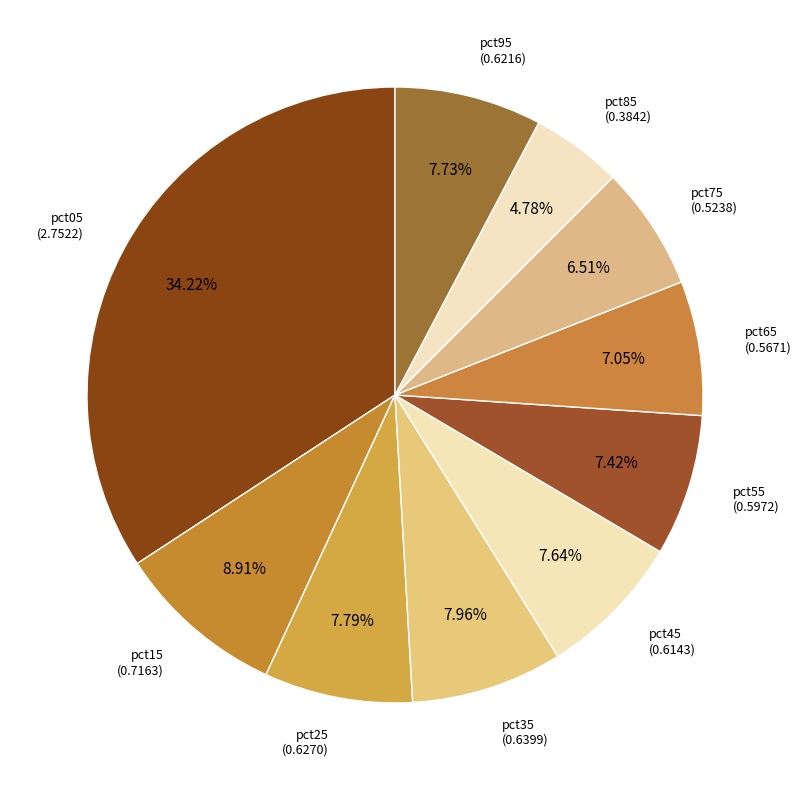

What is the smallest slice in the pie chart?

pct85